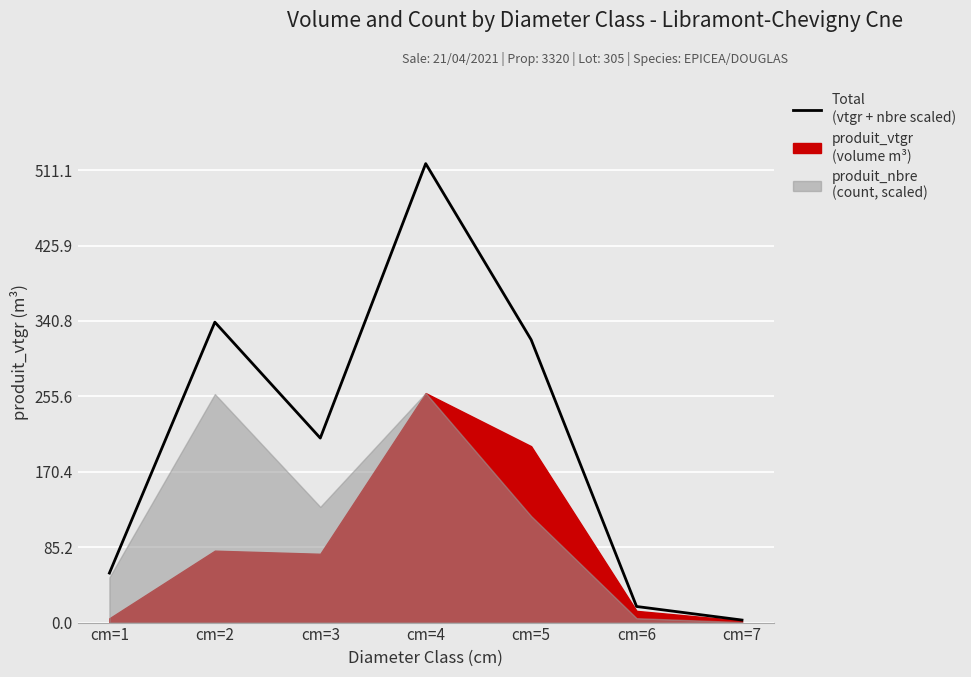

Count the number of categories in the chart.

7